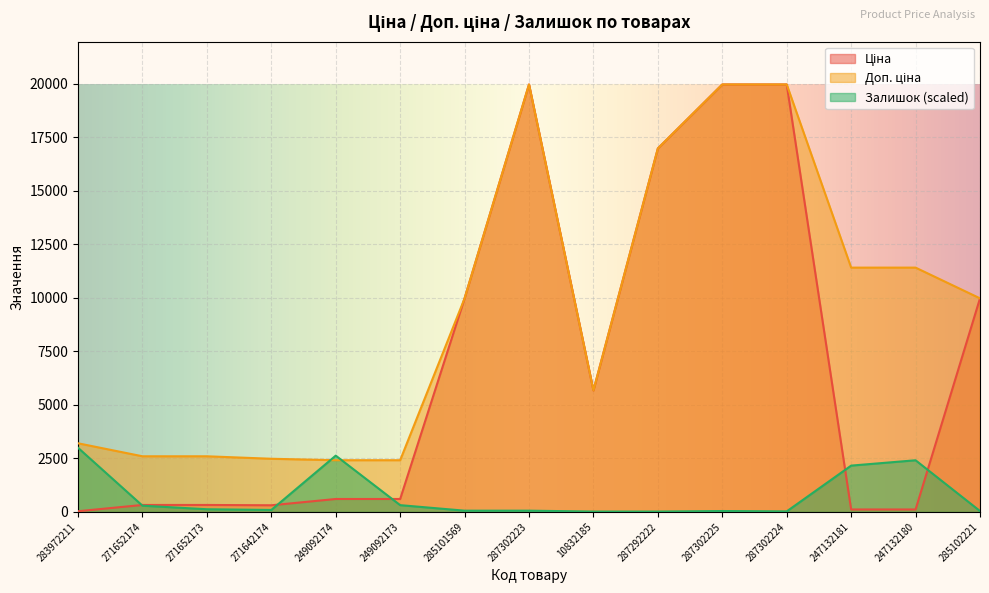

What position from the right is 283972211?

15